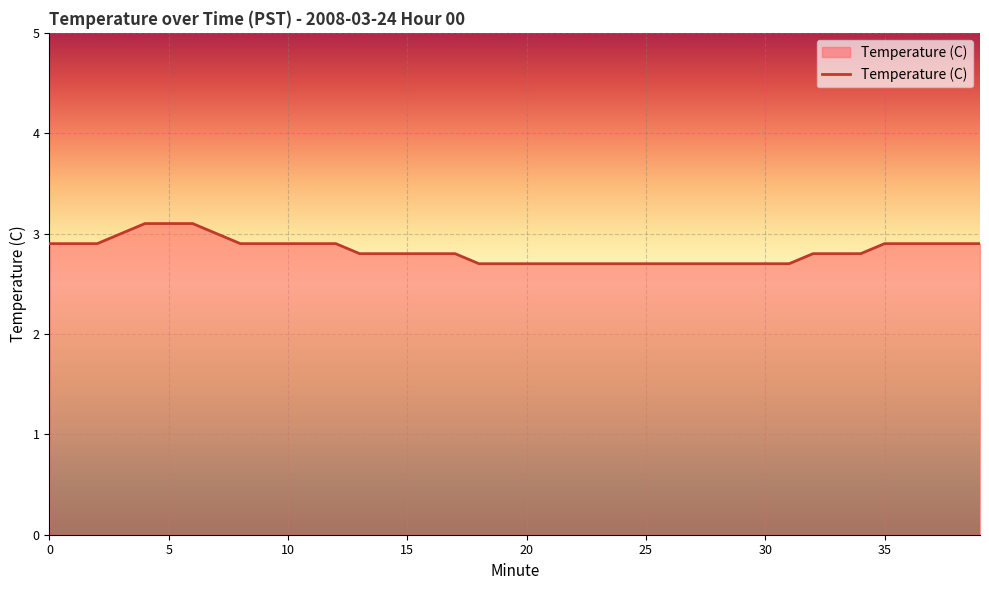

What is the minimum value shown in the chart?

2.7